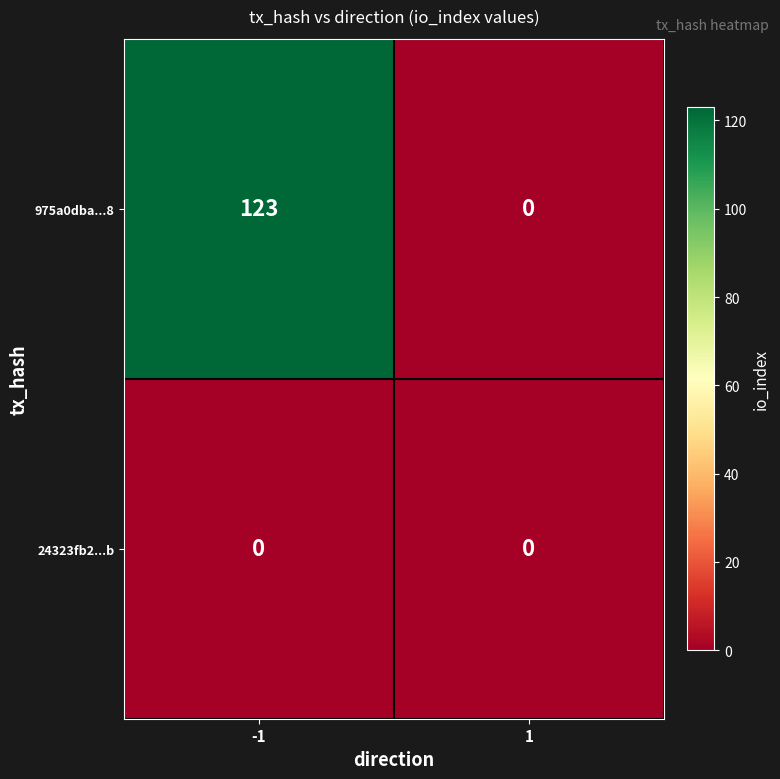

At -1, list the series in order from largest to smallest.

975a0dba...8, 24323fb2...b